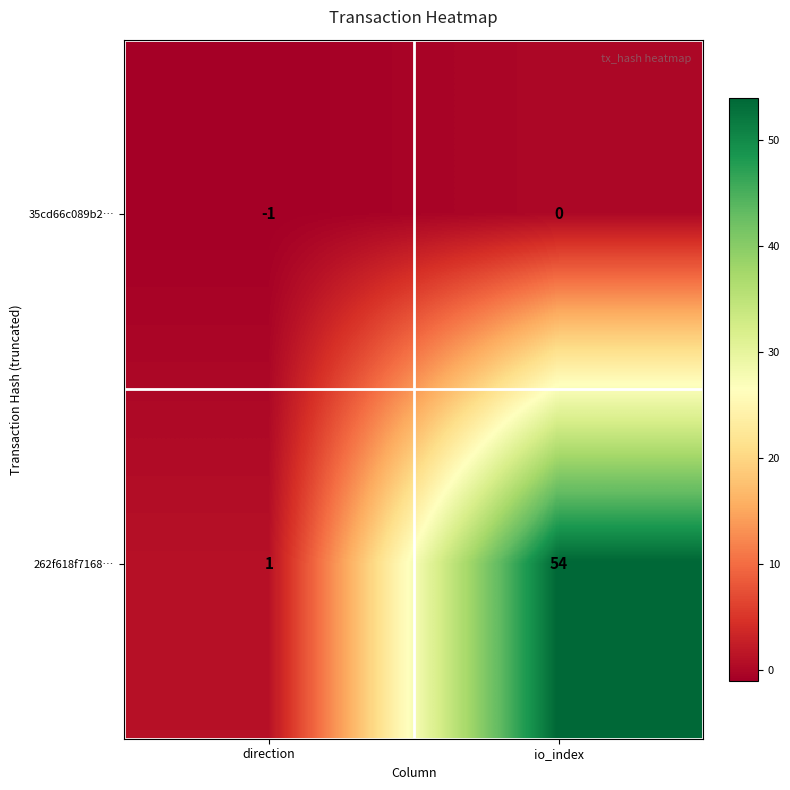

At how many categories does at least one series exceed 8?

1